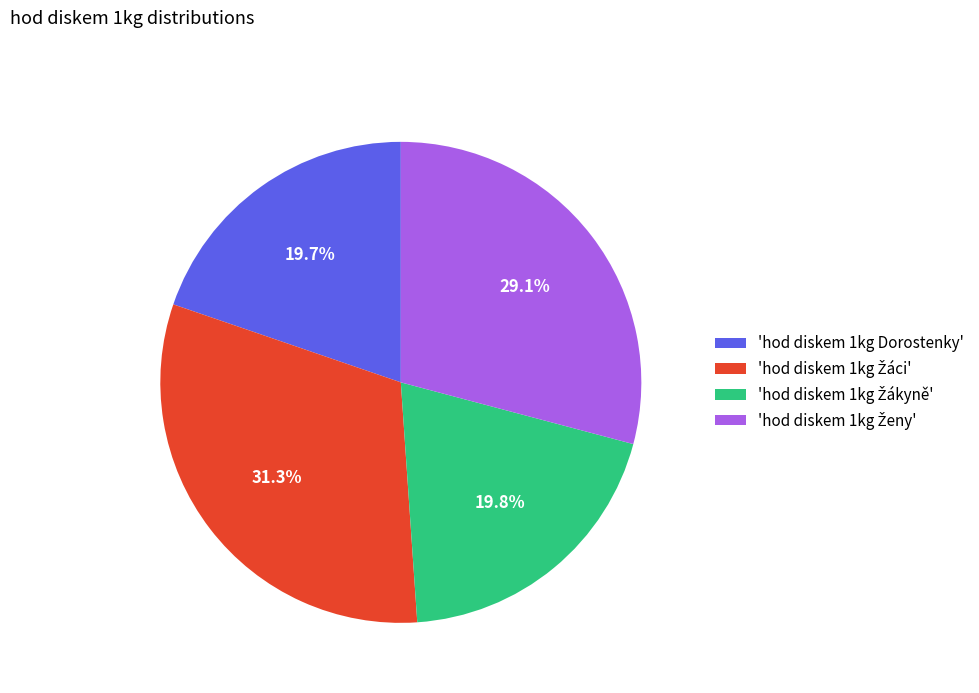

Is there a majority slice in this chart?

No